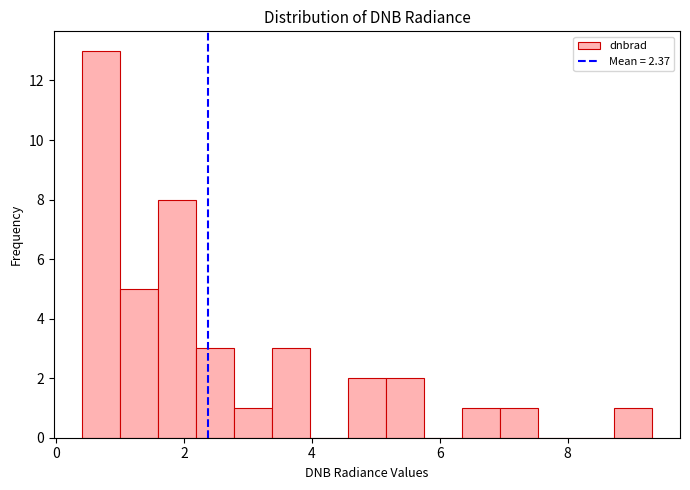

Read against the x-axis, roughly where is the centre of the tallest bar?

0.8